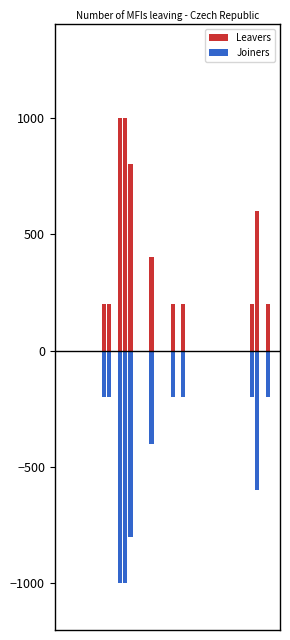

Where is Joiners nearest to the value -500?

16